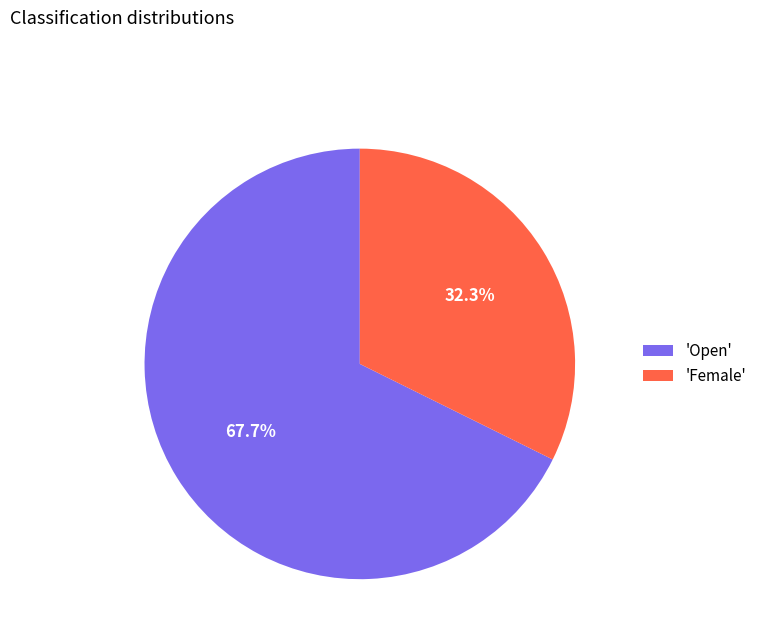

Between 'Female' and 'Open', which is larger?

'Open'